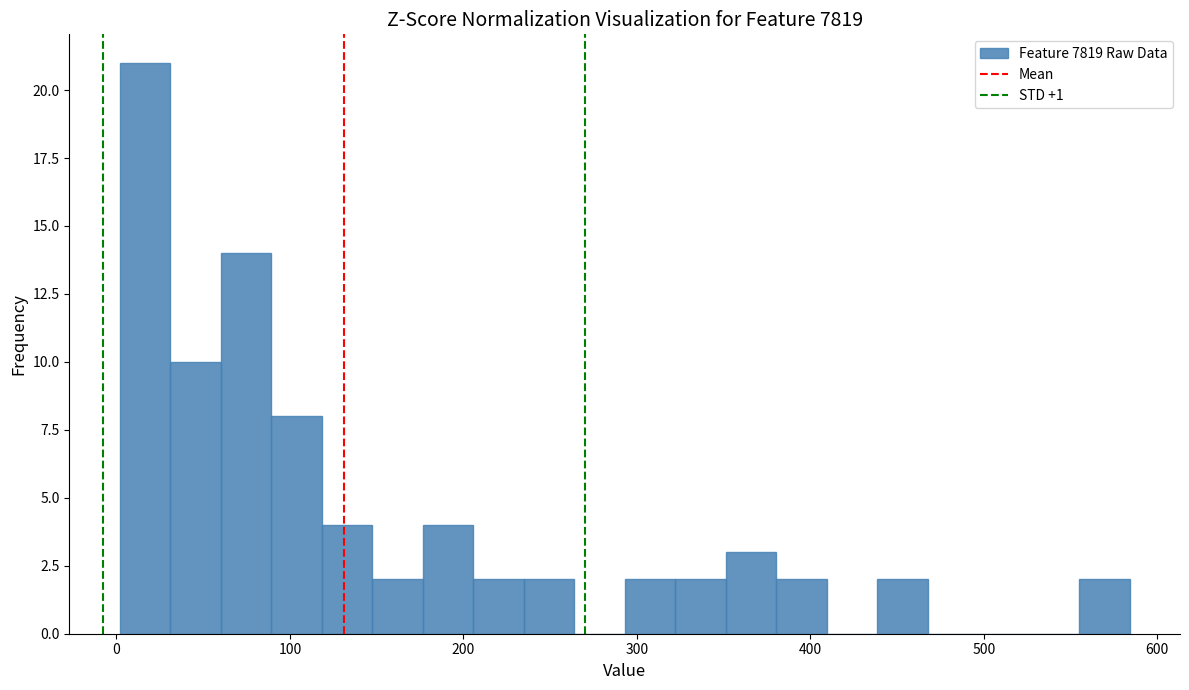

Around what value on the x-axis is the tallest bar? Give the approximate position of its centre, as read against the axis.

20